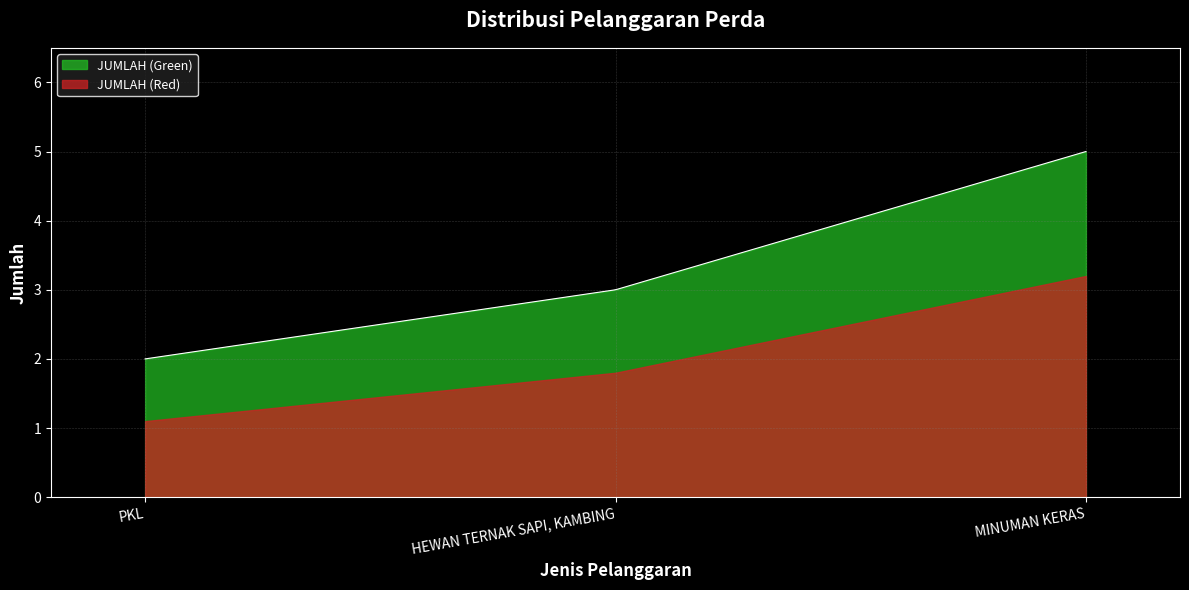

How many values exceed 3?

1